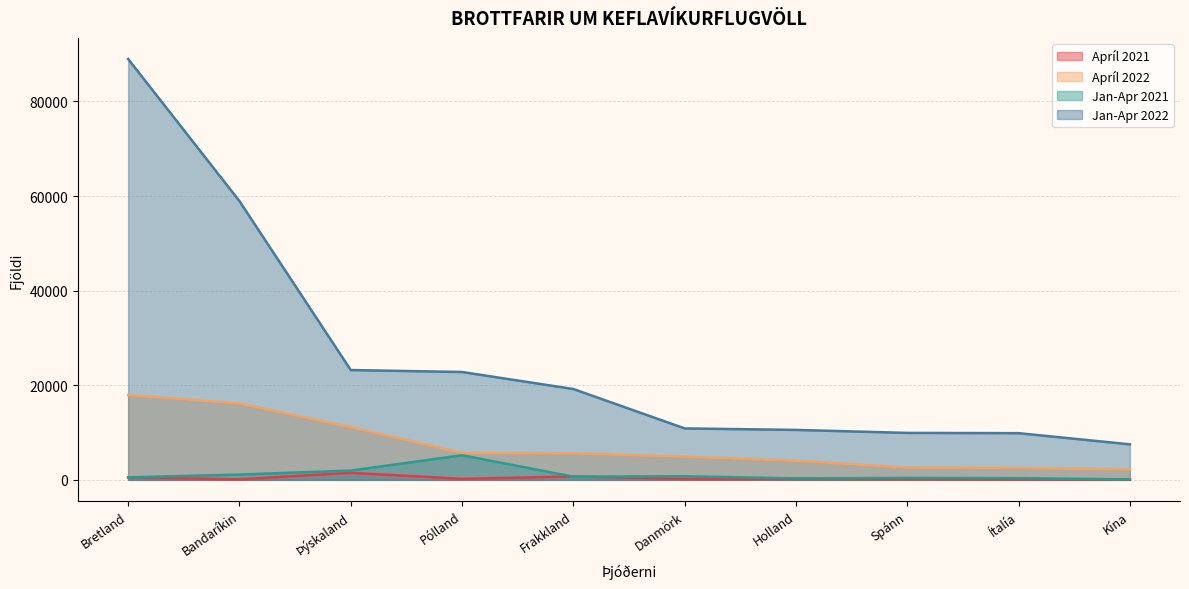

Read the Jan-Apr 2022 value at Danmörk, to the nearest 100.

10900